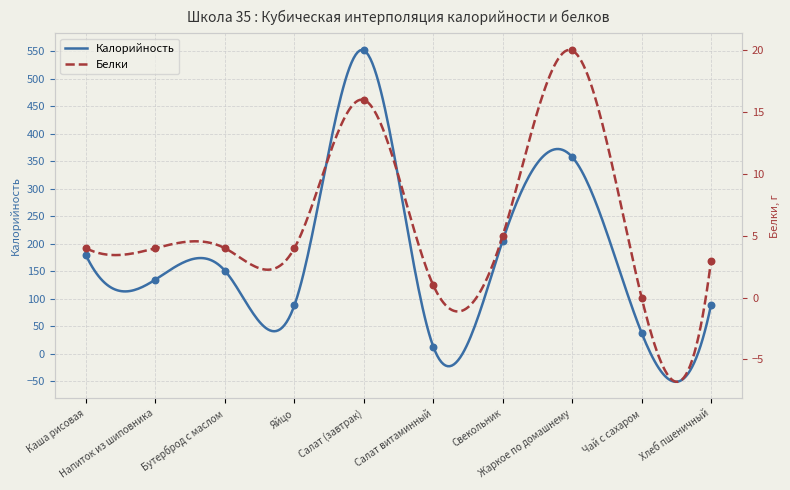

Which series reaches the minimum Y coordinate?

Белки